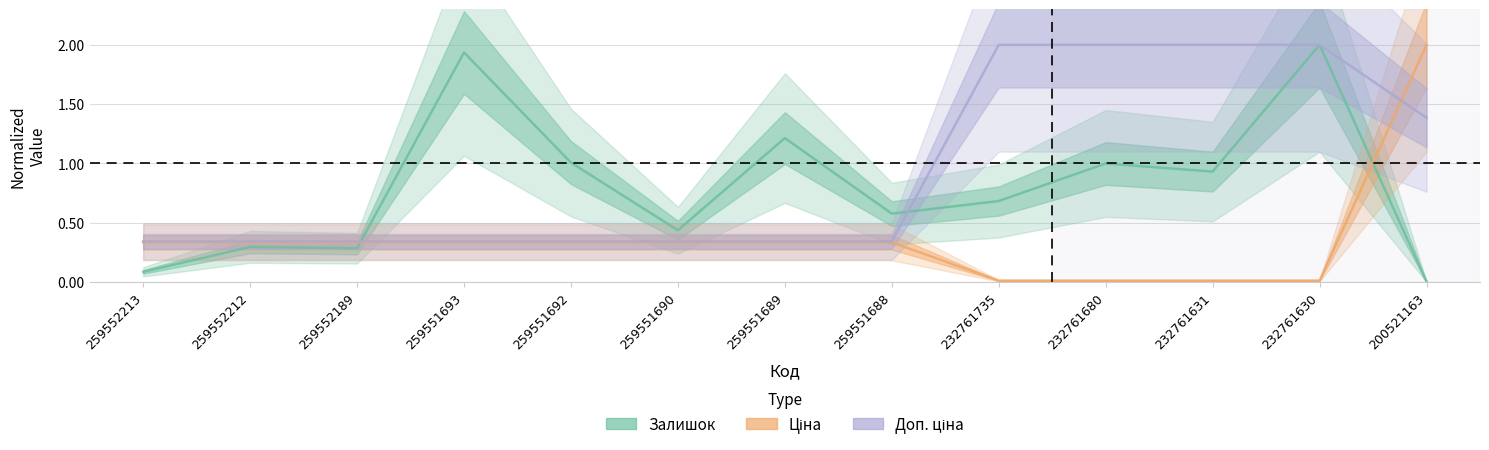

What is the sum of the Залишок values at 232761680 and 259551692?

2.0